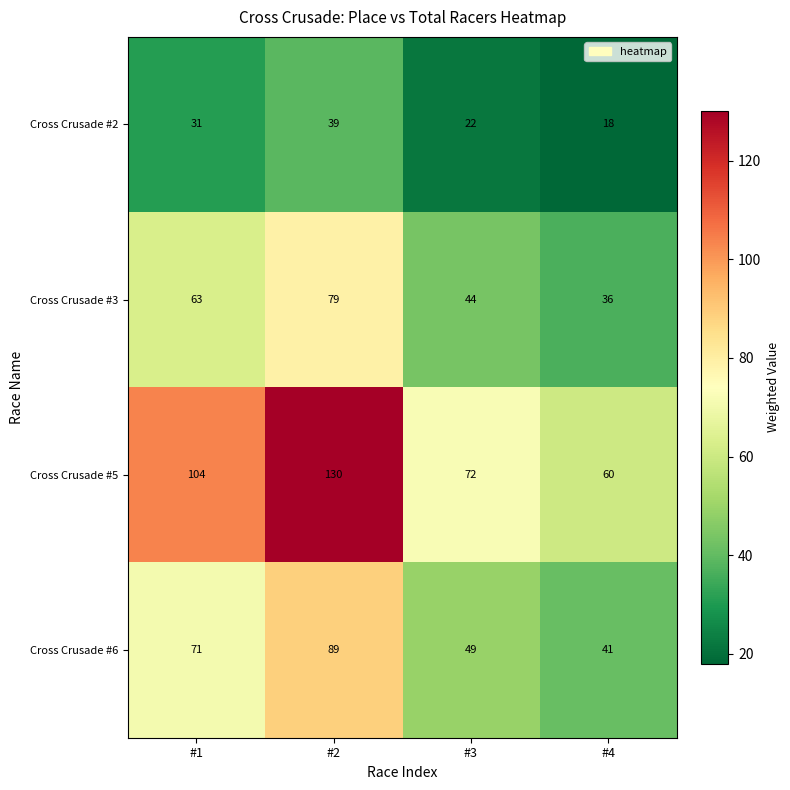

What is the sum of the Cross Crusade #6 values at #4 and #1?

112